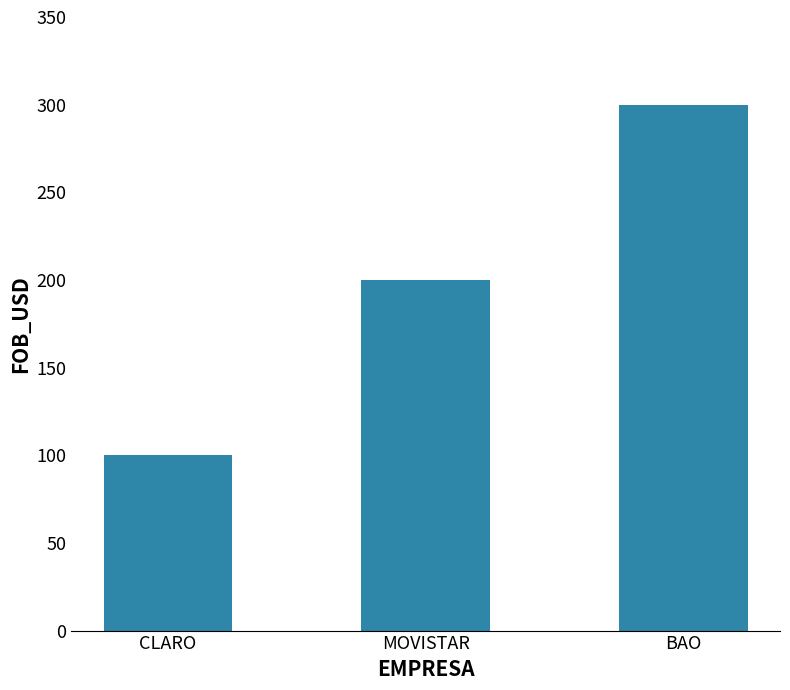

What is the maximum value shown in the chart?

300